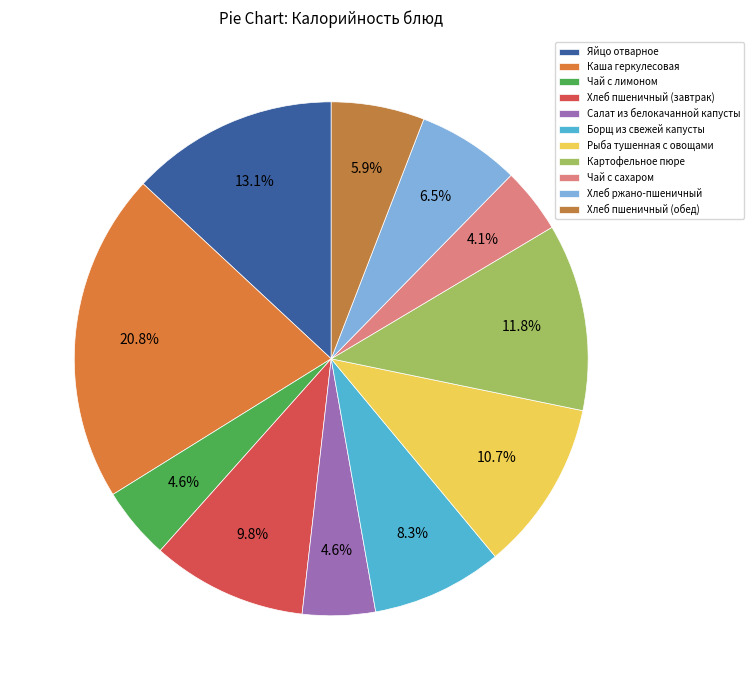

What is the total percentage of Салат из белокачанной капусты and Картофельное пюре?

16.4%